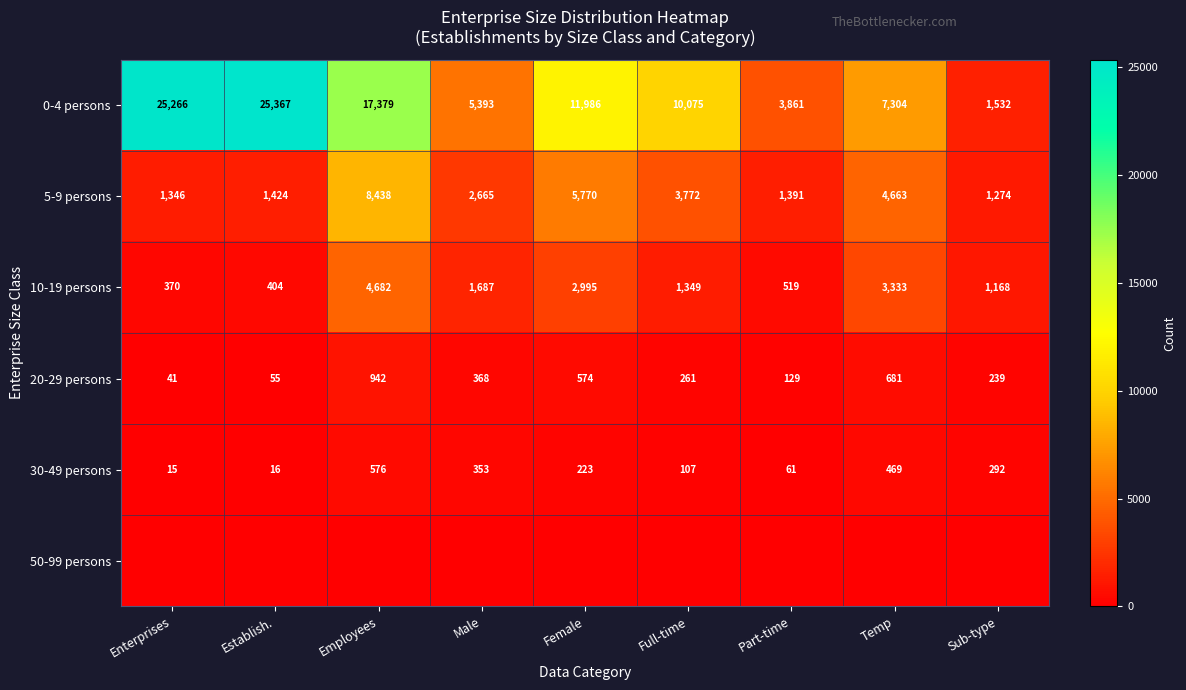

What is the sum of the 30-49 persons values at Temp and Establish.?

485